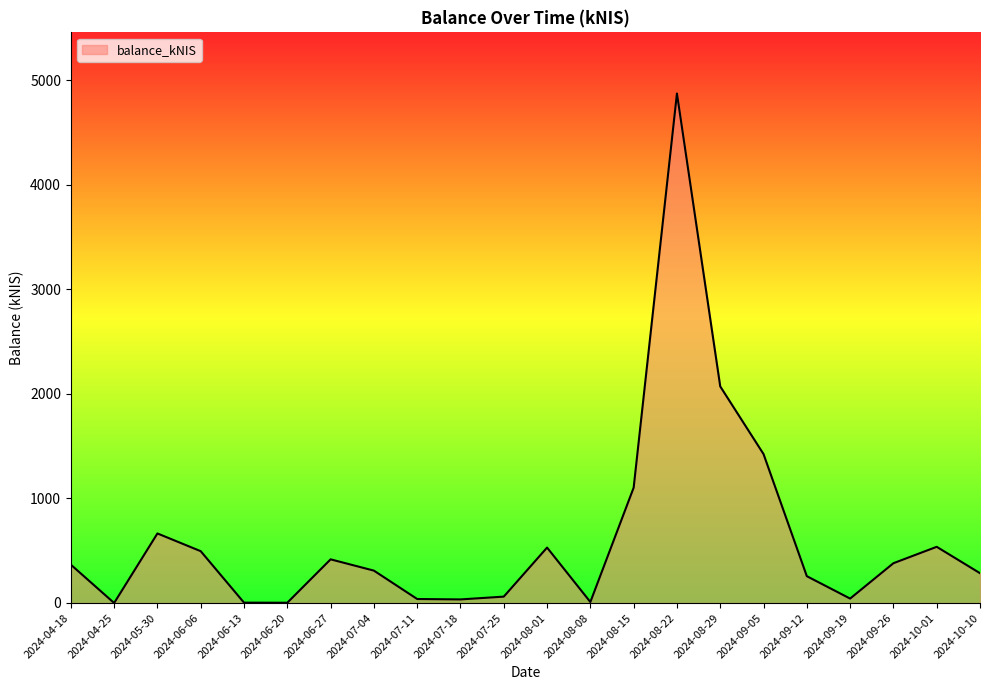

Which has a higher value, 2024-09-12 or 2024-06-06?

2024-06-06